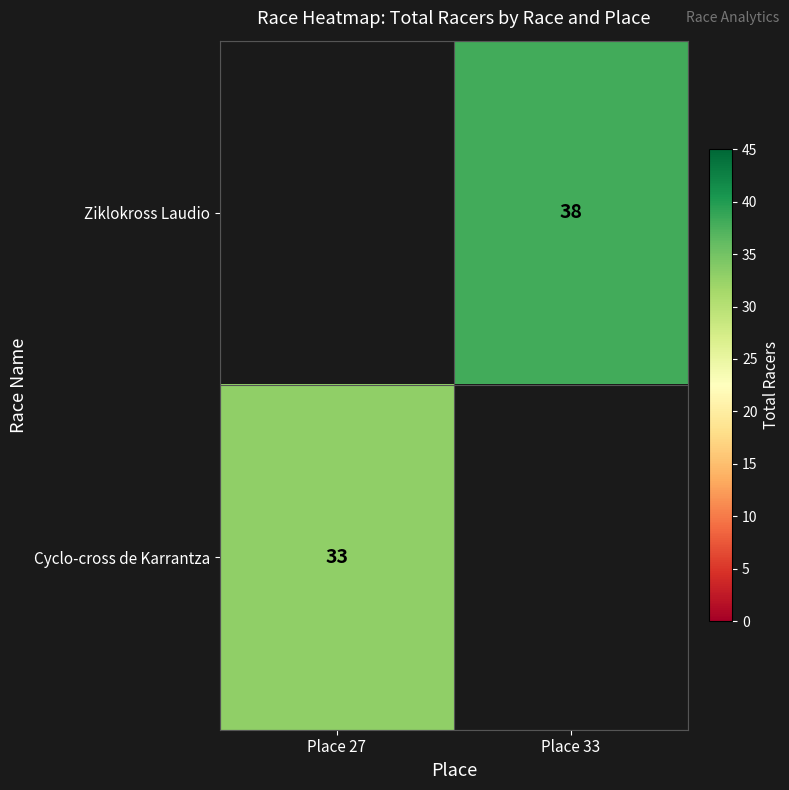

The value of Ziklokross Laudio at Place 33 is 38. True or false?

True